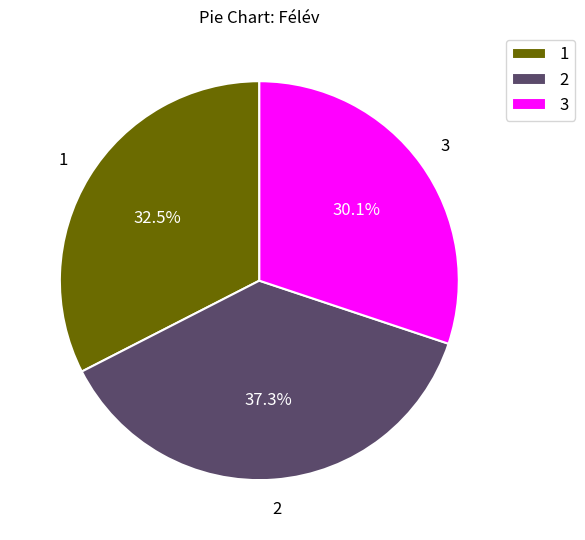

How many segments does this pie chart have?

3